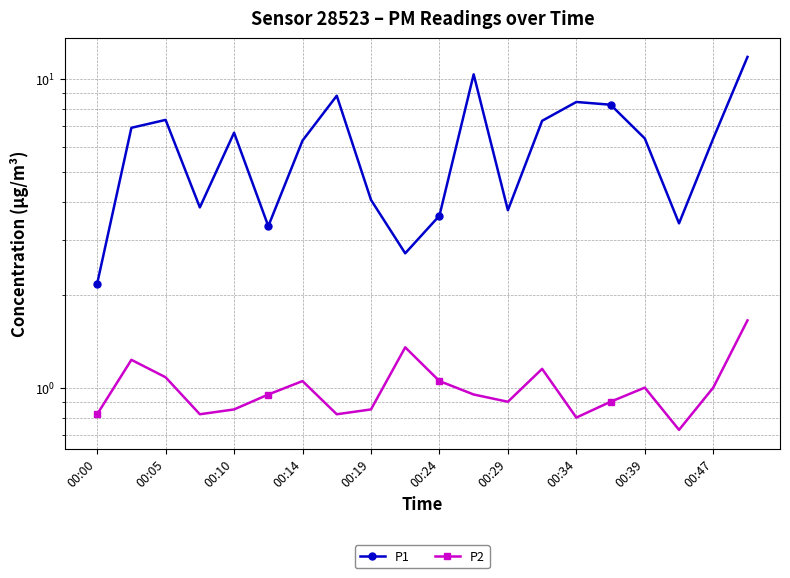

The P2 series shows 1.0 at 00:47. True or false?

True